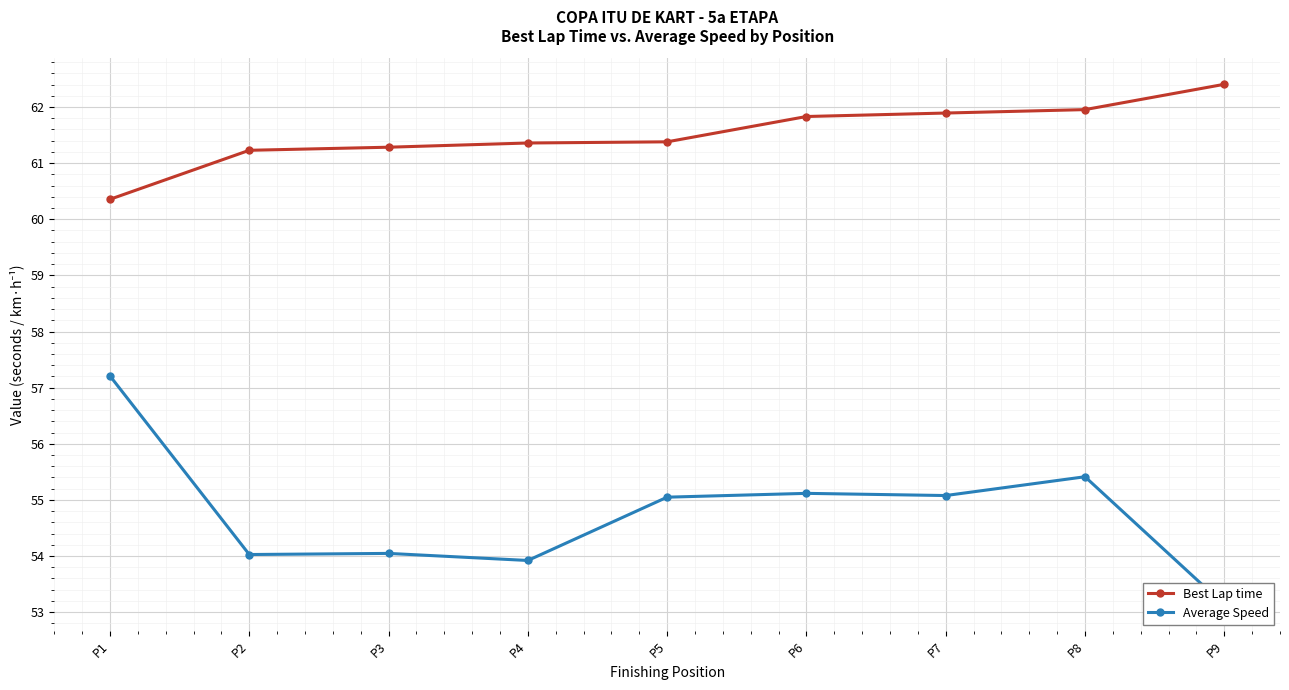

At which label does Average Speed first exceed 55?

P1